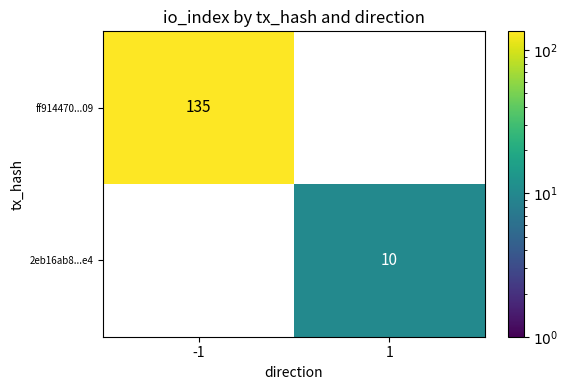

At which category does the chart reach its peak across all series?

-1